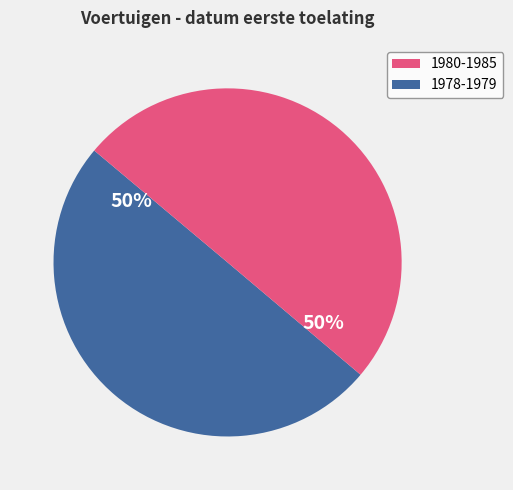

To the nearest percent, what is the average slice percentage?

50%